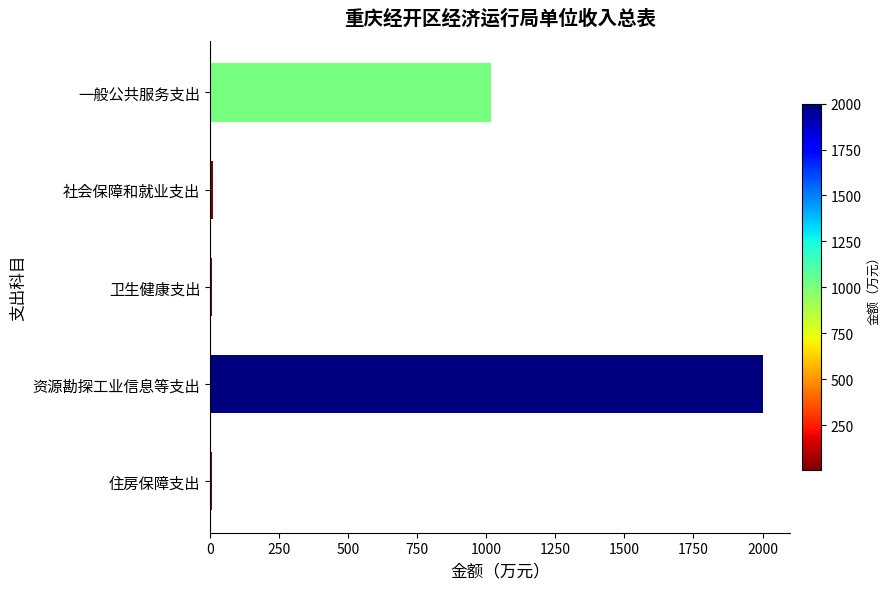

What is the greatest value displayed?

2000.0